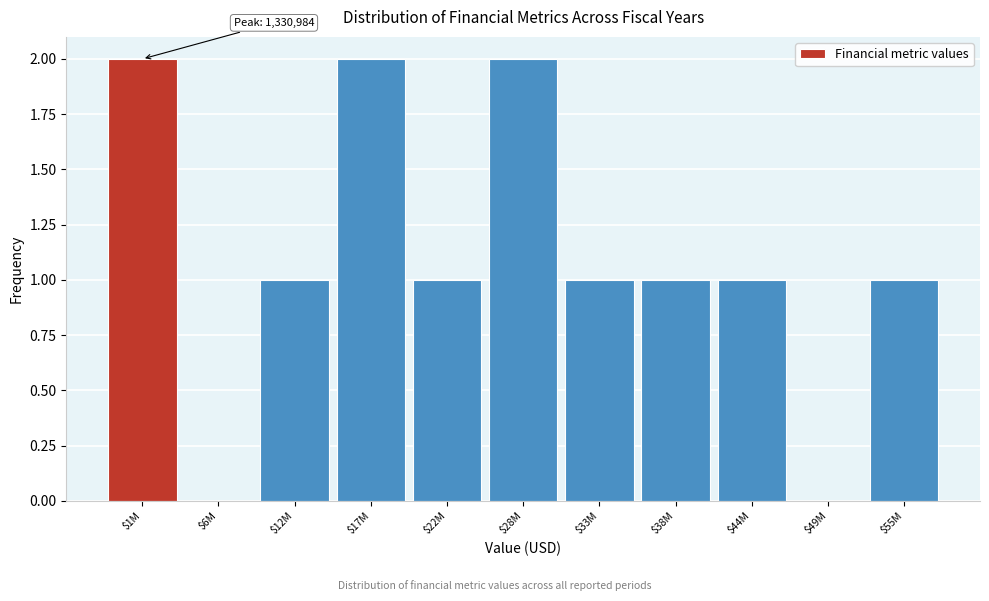

The chart shows a value of 1 at $22M. True or false?

True